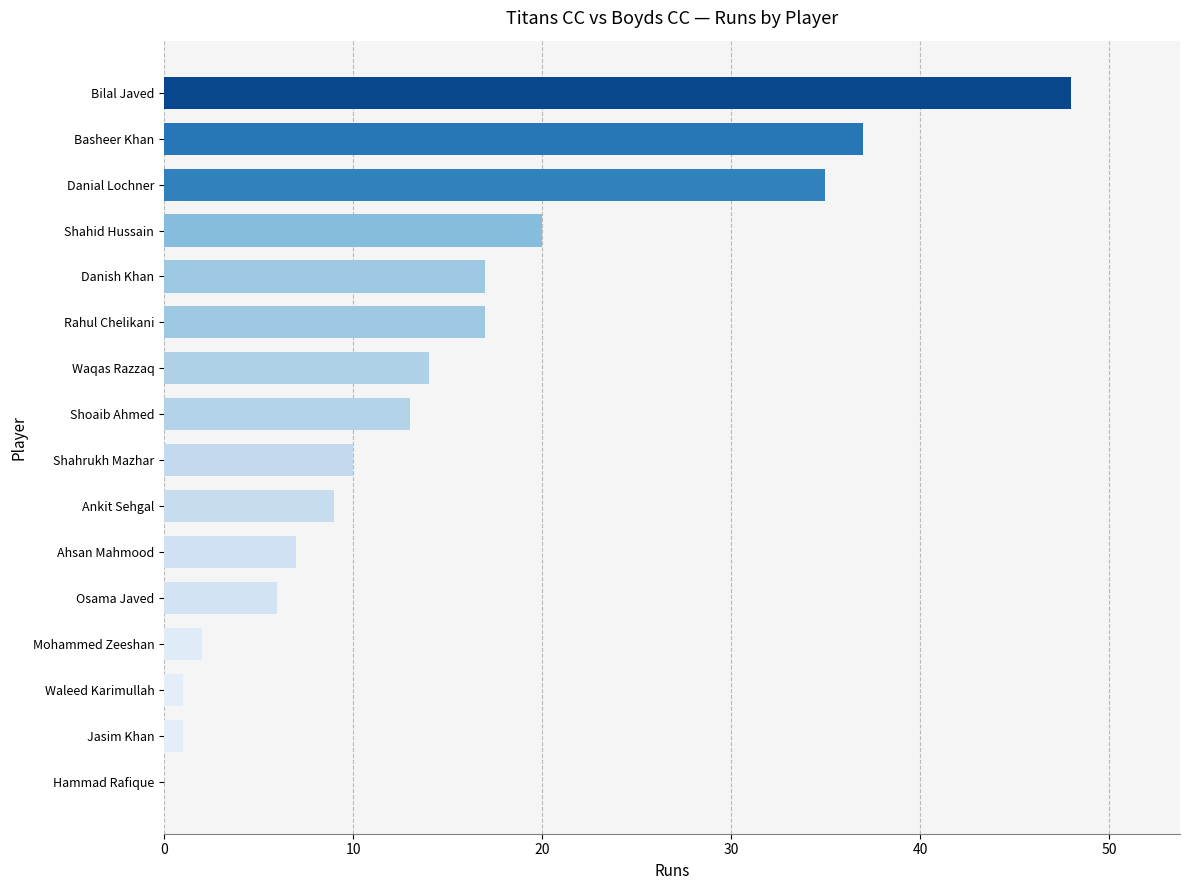

Between Danial Lochner and Shahrukh Mazhar, which is larger?

Danial Lochner